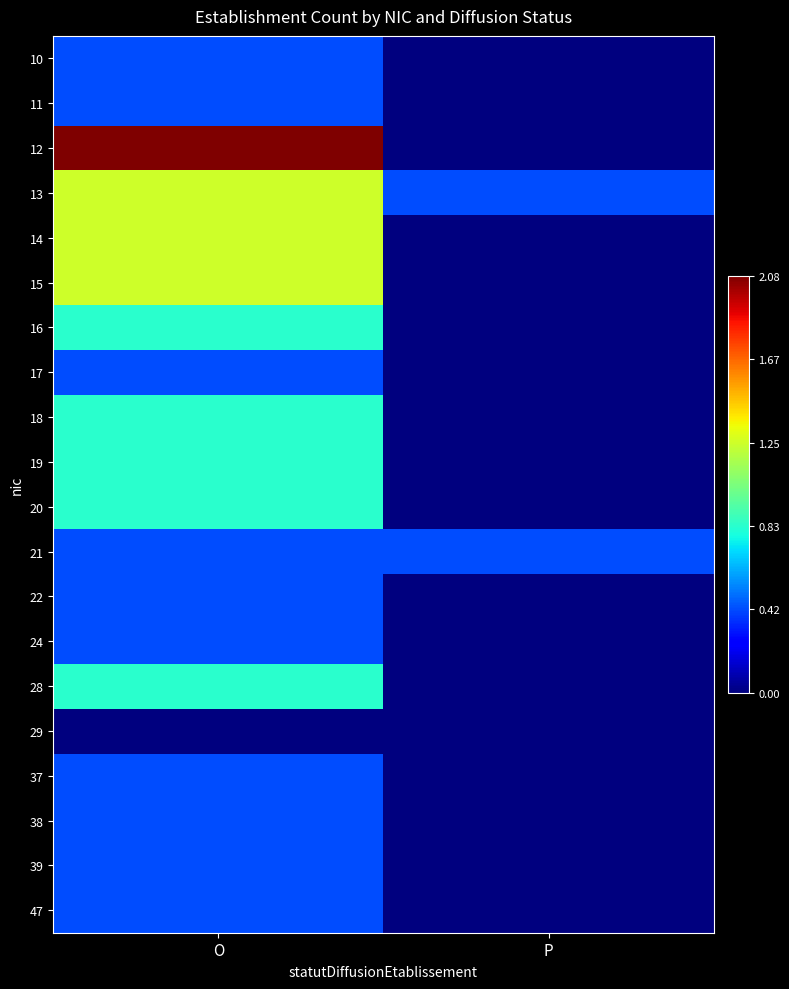

What is the total value across all series at P?

2